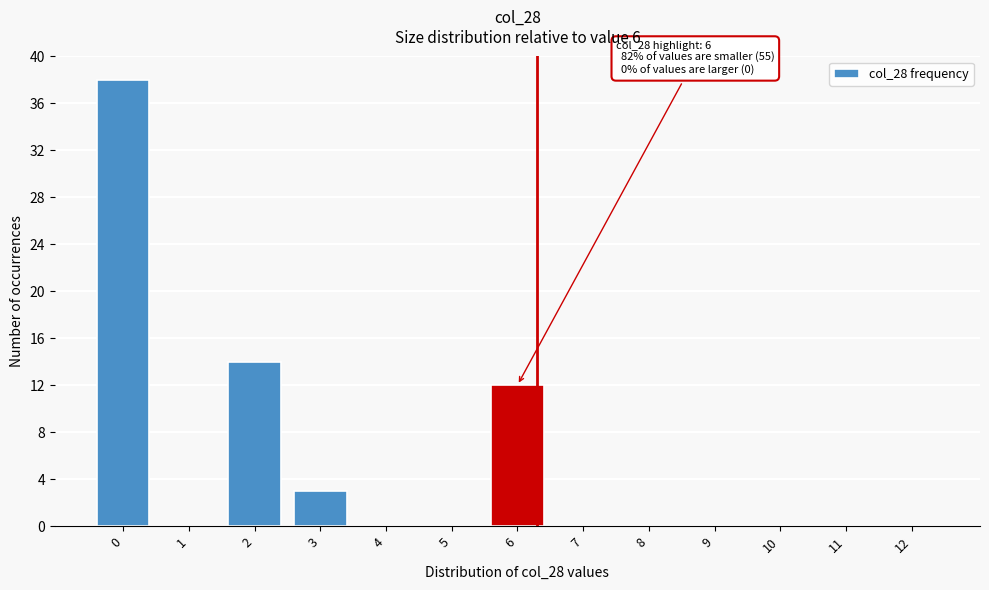

Reading left to right, transcribe all the data shown in this chart.

0=38	1=0	2=14	3=3	4=0	5=0	6=12	7=0	8=0	9=0	10=0	11=0	12=0